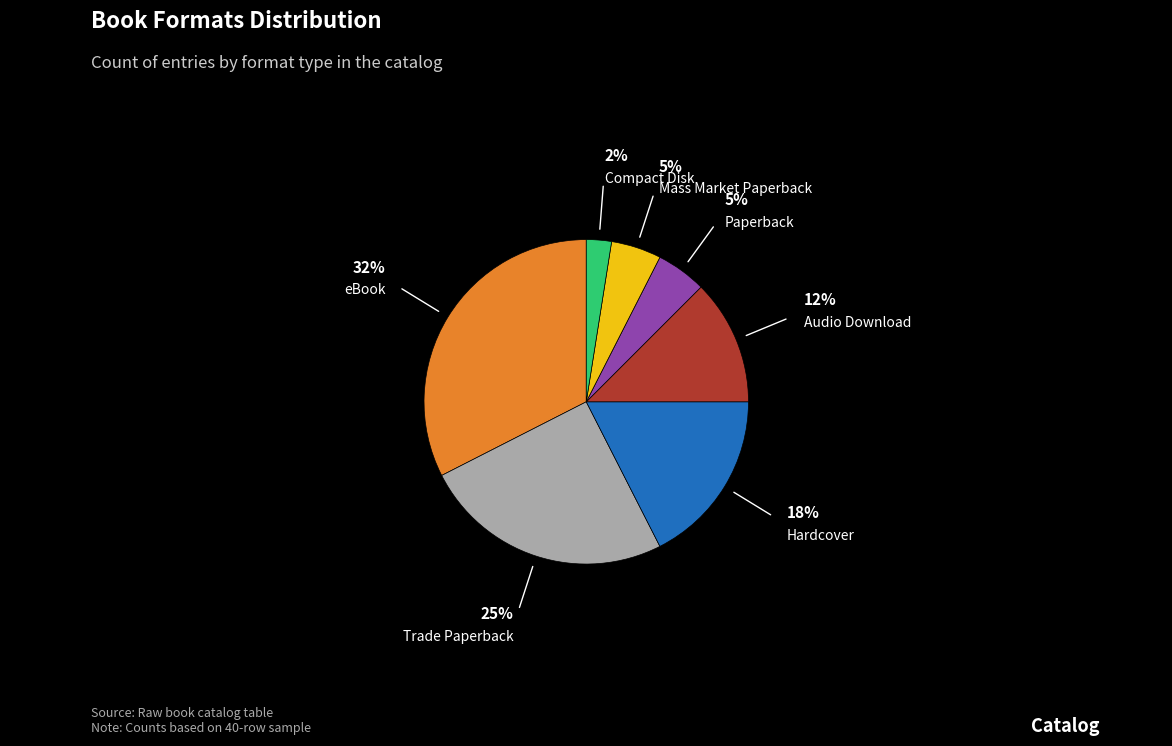

How many segments does this pie chart have?

7